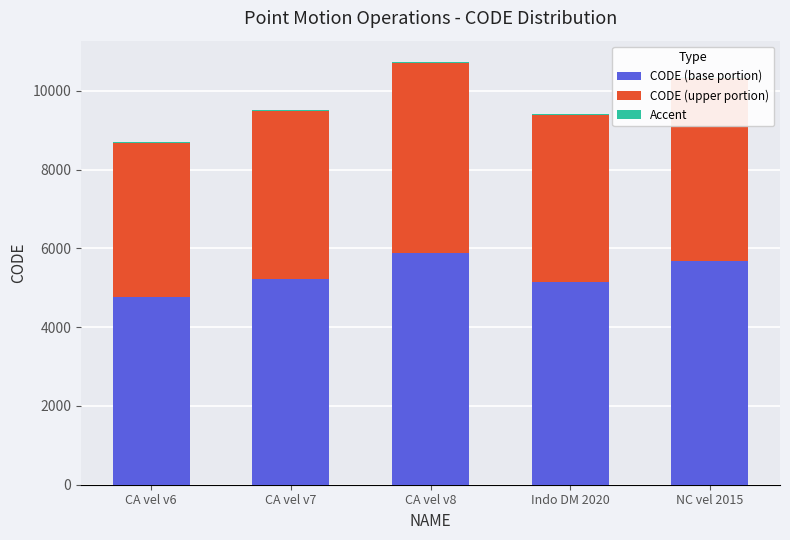

Which category has the highest value in the Accent series?

CA vel v6